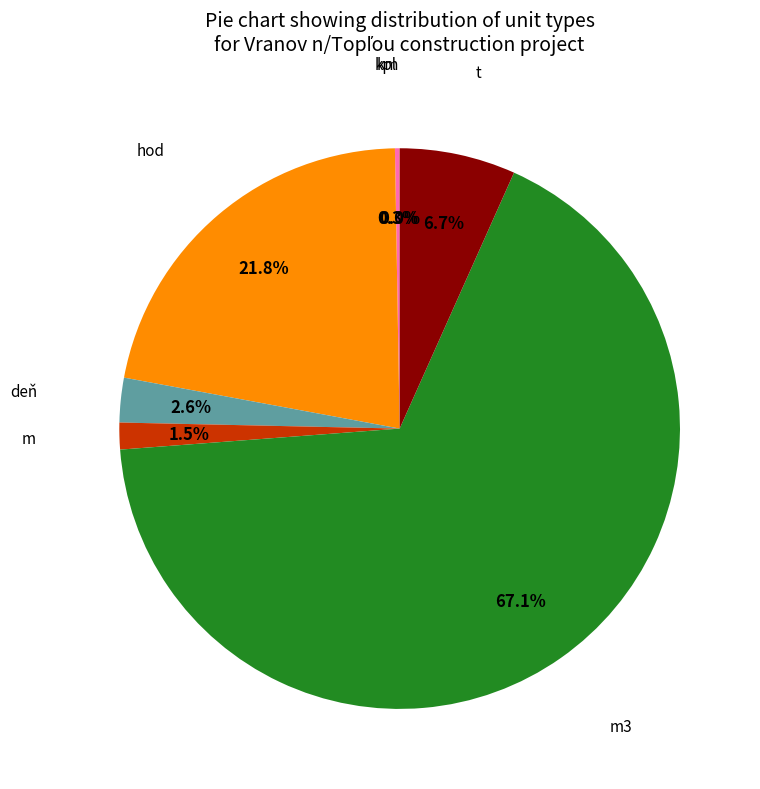

Does any single category account for the majority?

Yes